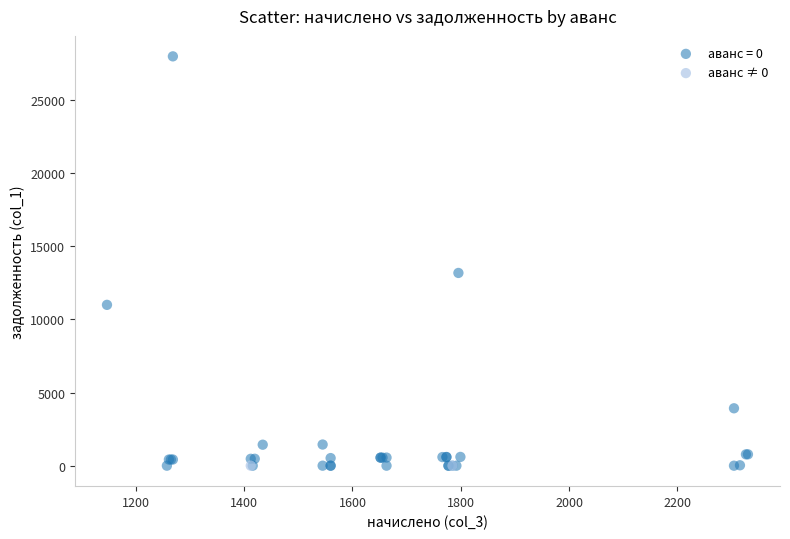

Which series reaches the maximum Y coordinate?

аванс = 0